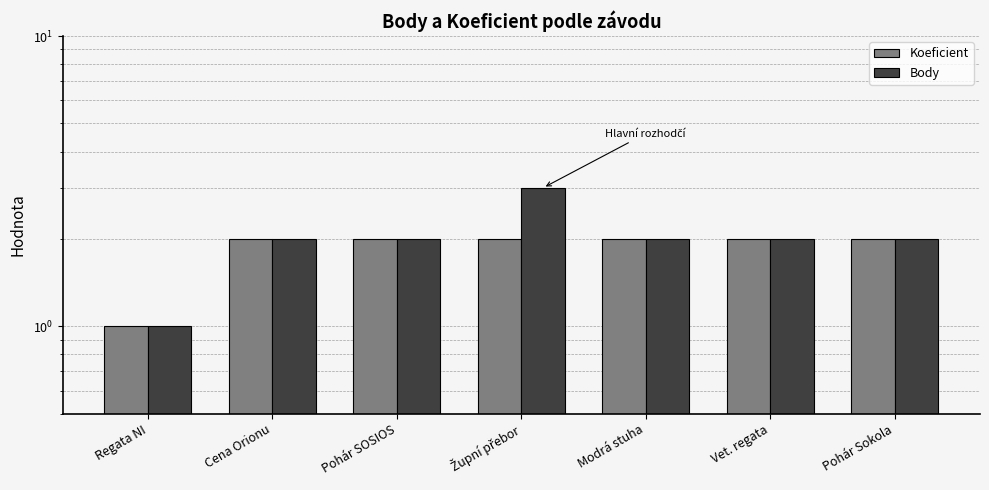

How many values in the Body series are below 2?

1